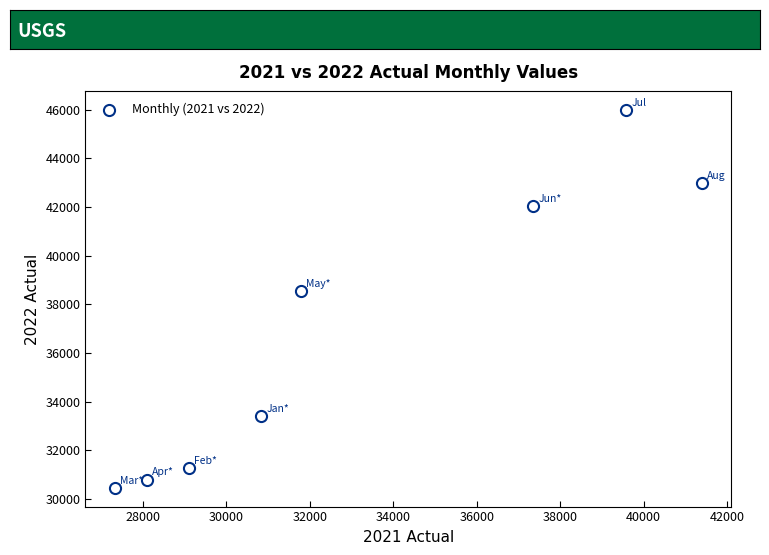

What Y value in the scatter plot is closest to 38214?

38535